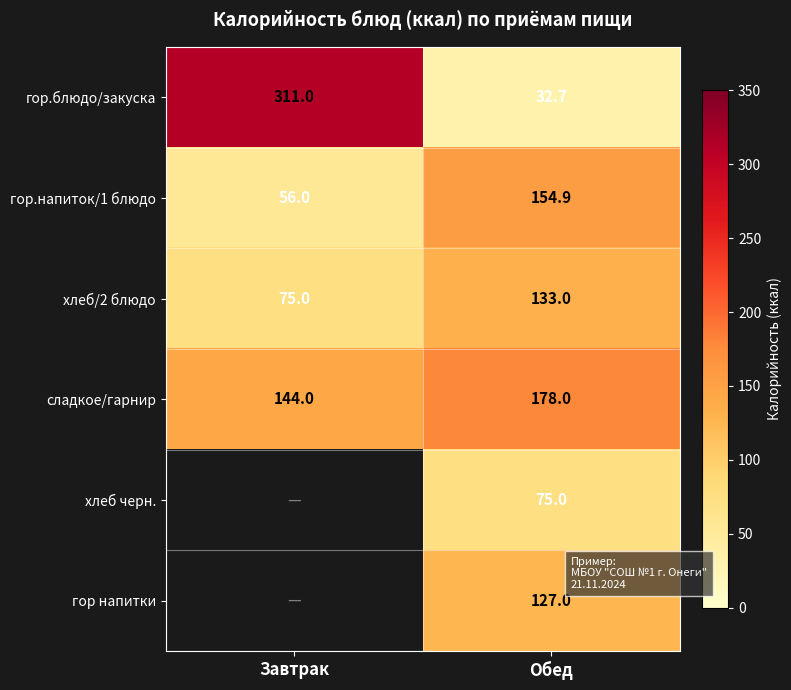

Is it true that гор напитки equals 127.0 at Обед?

True